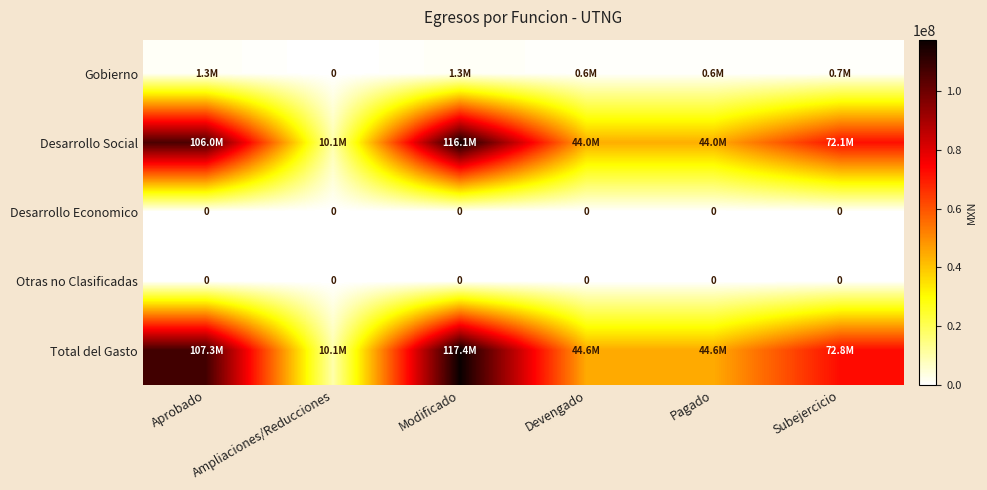

How many data points in Total del Gasto are above 72762098?

3